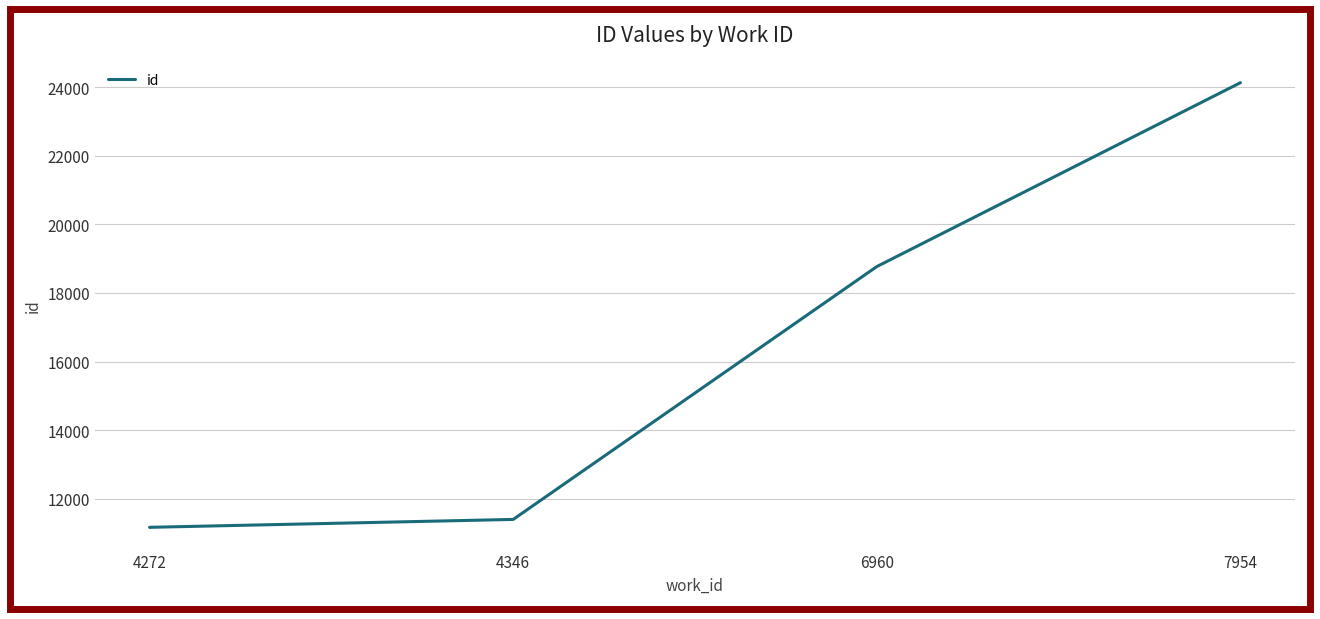

Is it true that the value at 4272 is 4333?

False